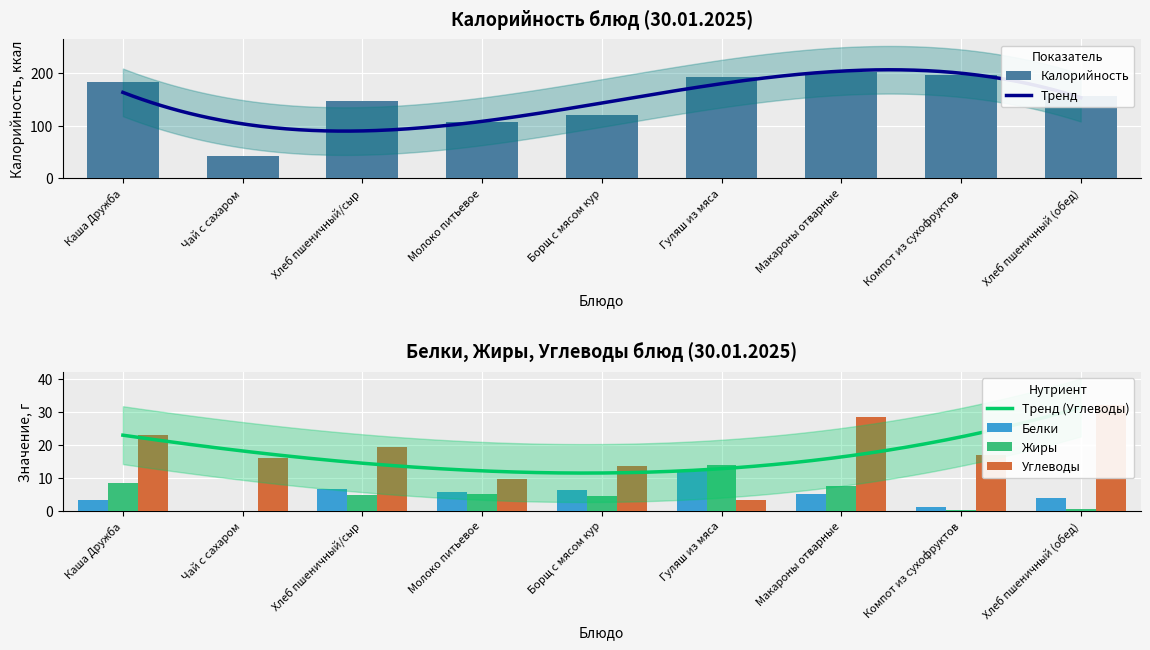

At which label does Углеводы first exceed 17?

Каша Дружба